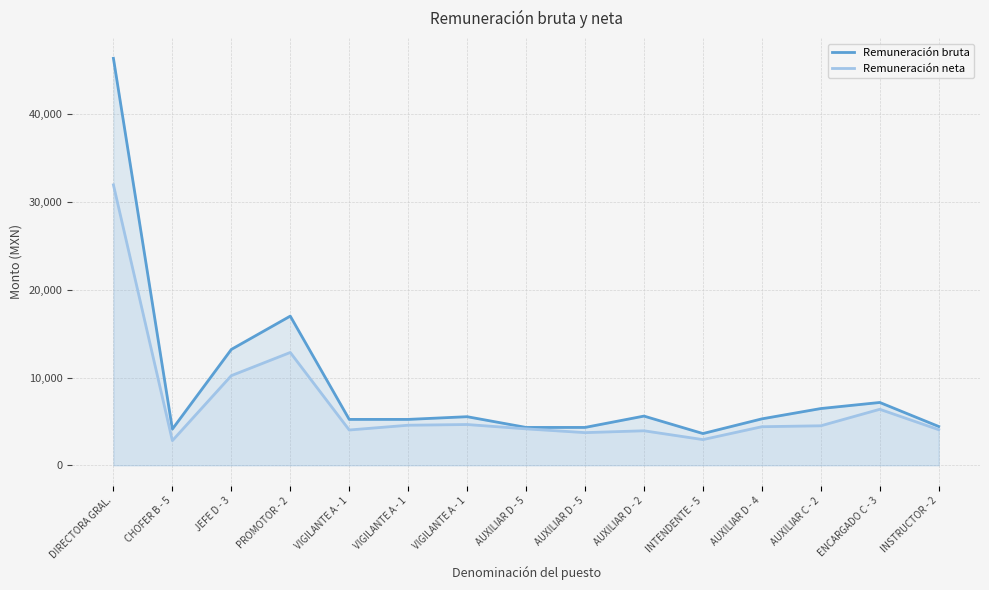

How many values in the Remuneración bruta series are below 5288?

7